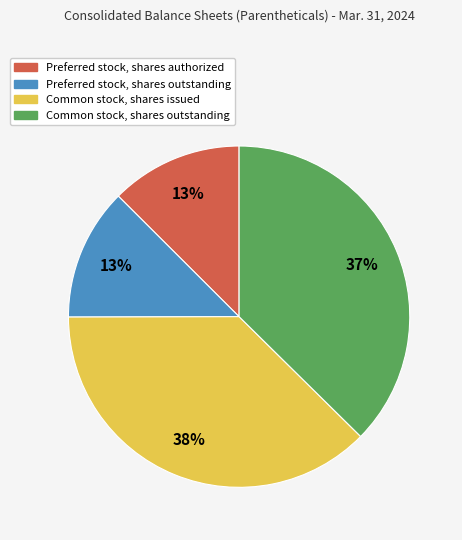

The Common stock, shares outstanding slice represents 37% of the pie. True or false?

True